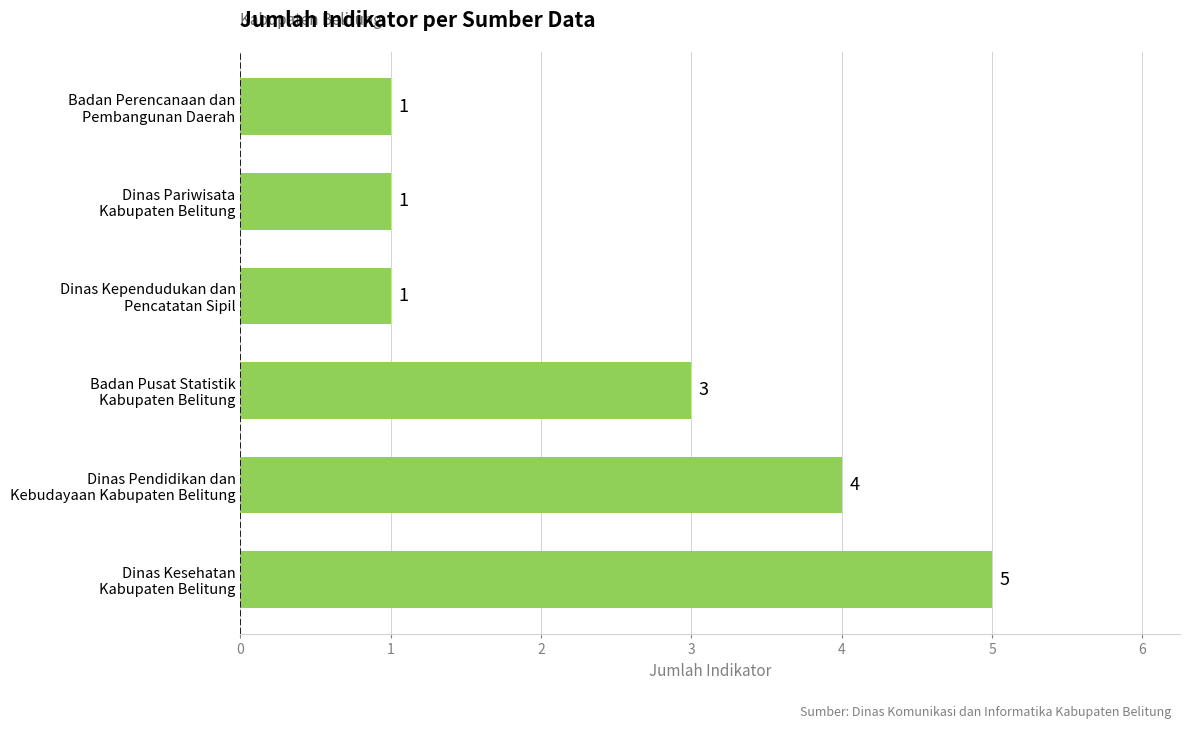

What is the difference between the maximum and minimum values?

4